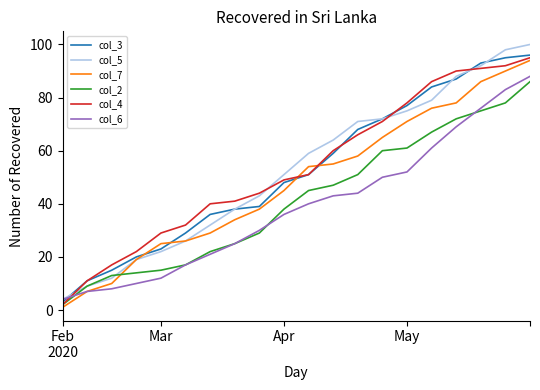

What is the maximum value shown in the chart?

100